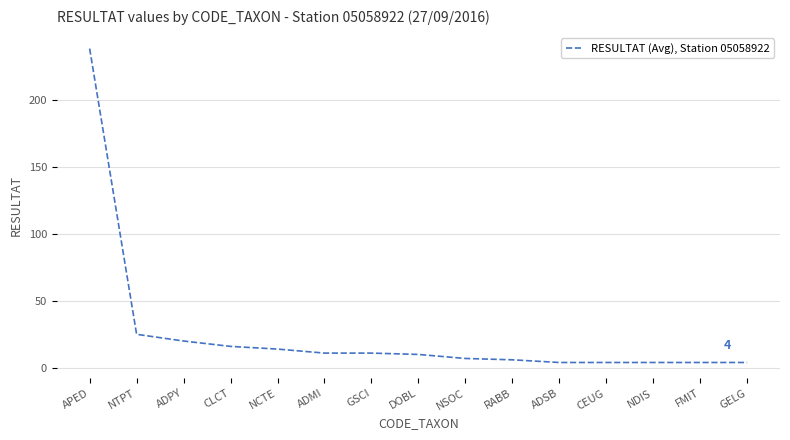

Count the number of data series in this chart.

1